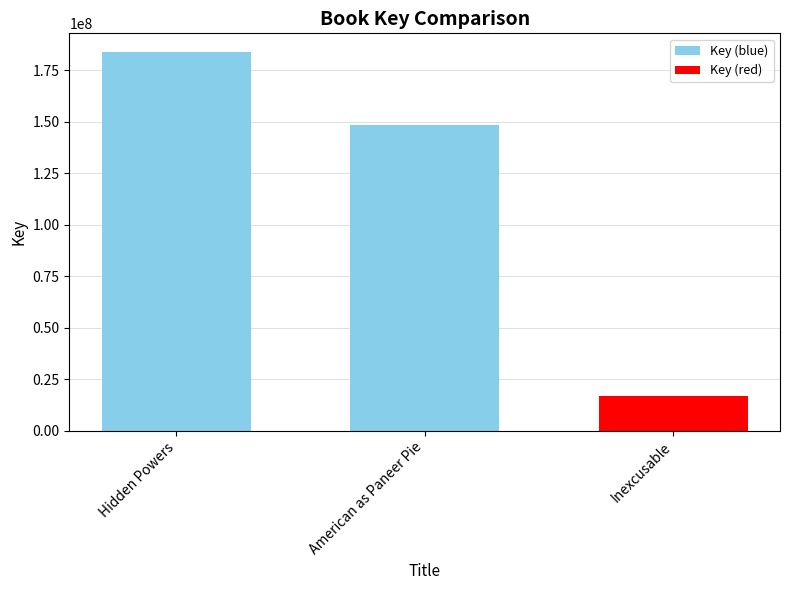

At which label is the value closest to 100285501?

American as Paneer Pie